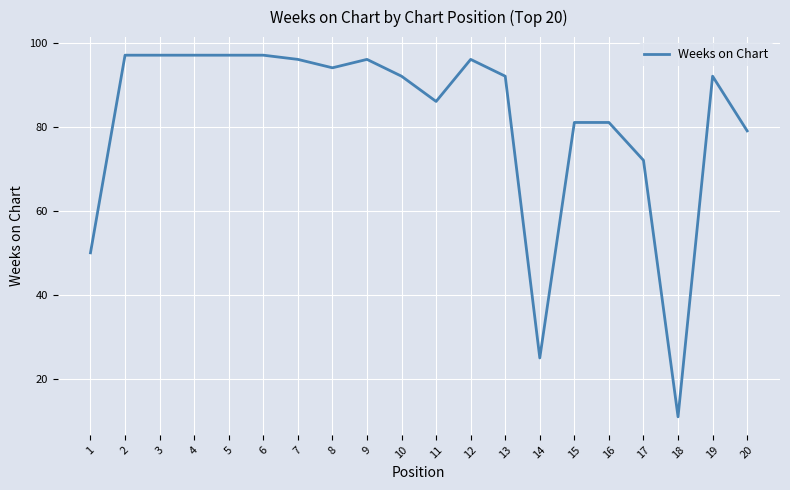

What value does the data have at 10, to the nearest 5?

90